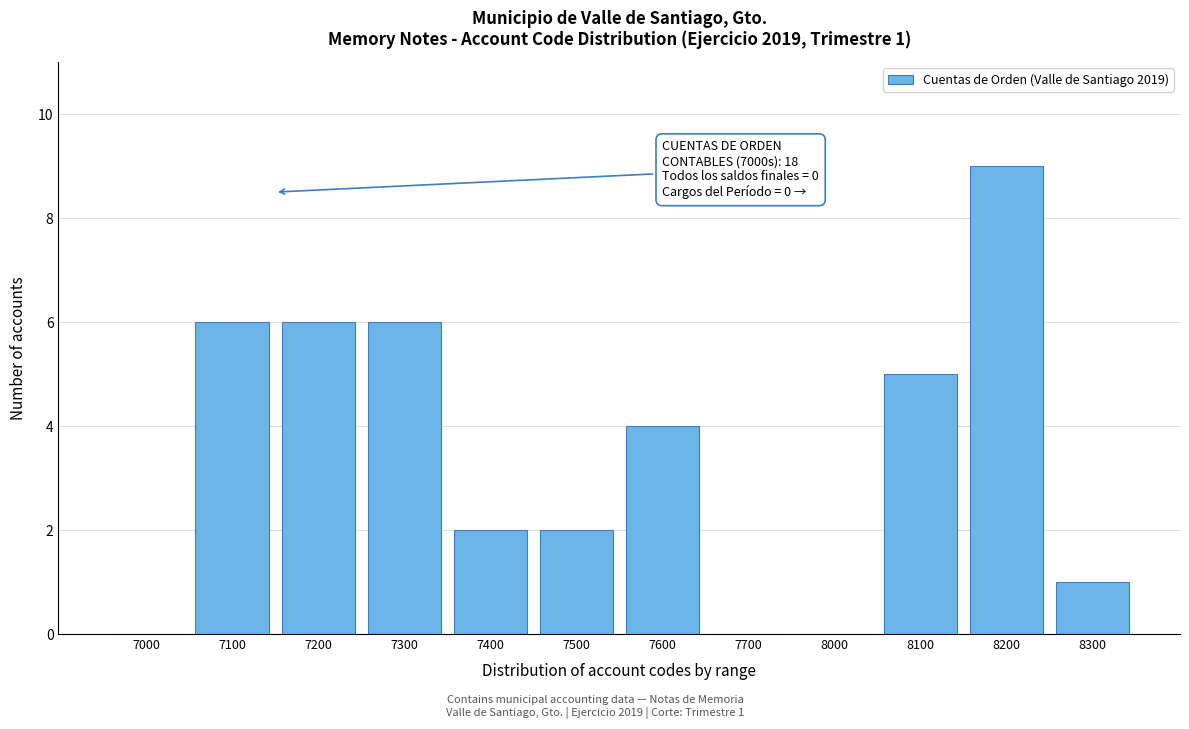

Reading left to right, extract all data points from this chart.

7000=0	7100=6	7200=6	7300=6	7400=2	7500=2	7600=4	7700=0	8000=0	8100=5	8200=9	8300=1